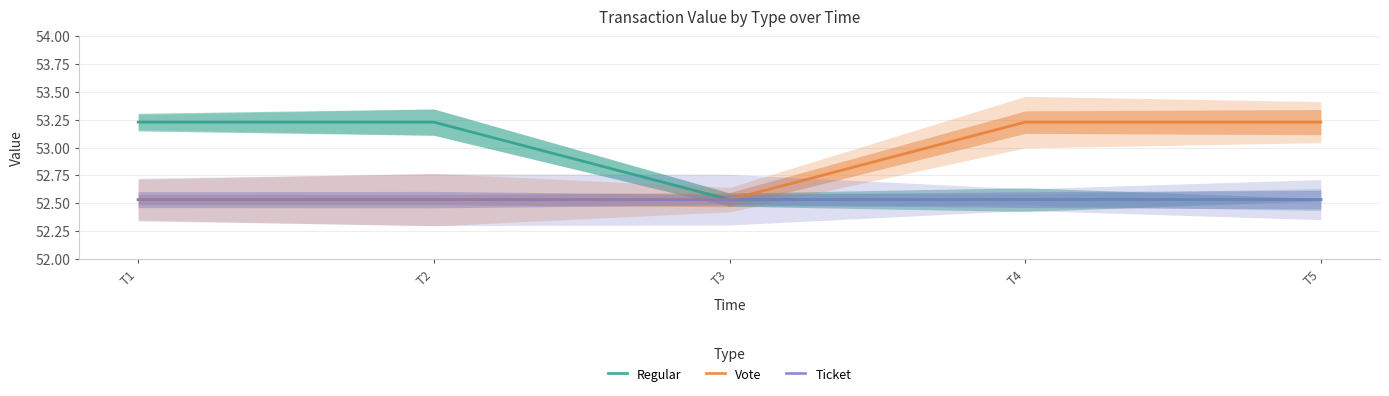

At how many categories does at least one series exceed 53?

4